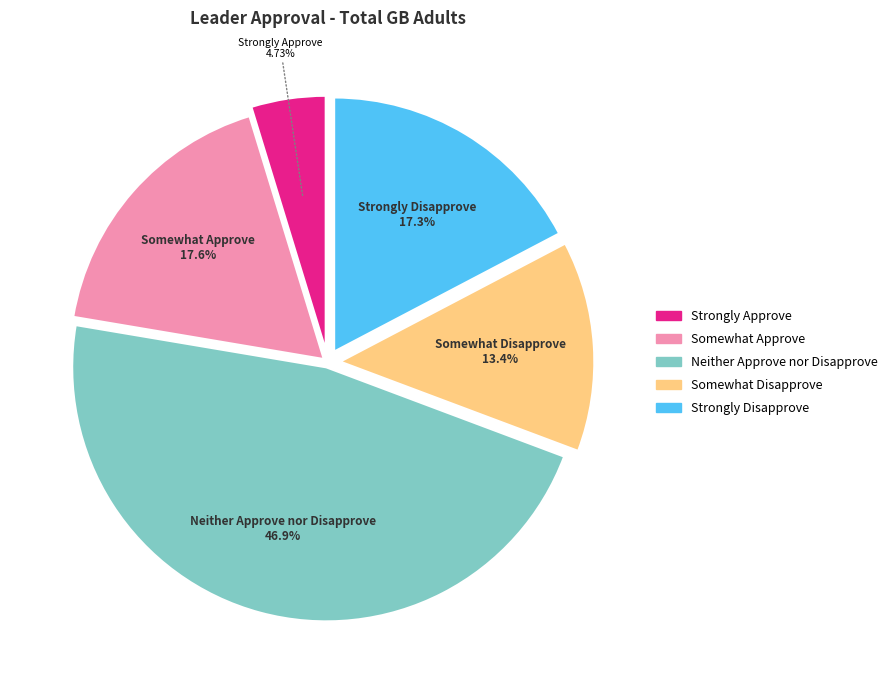

What percentage is NOT represented by Strongly Approve?

95.3%